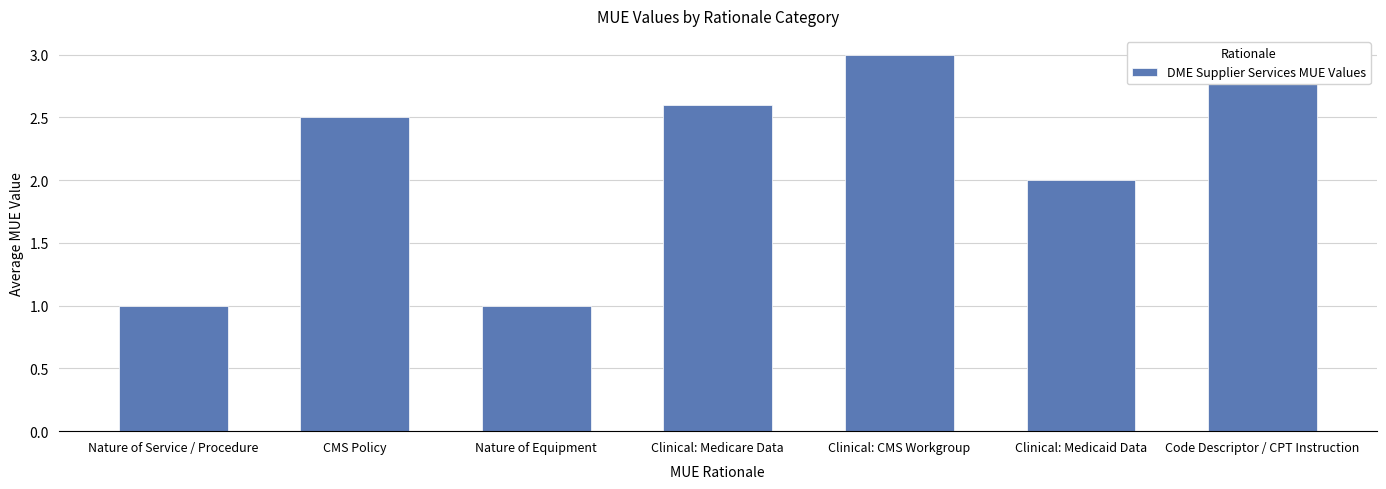

The value at Nature of Service / Procedure is 0.5. True or false?

False